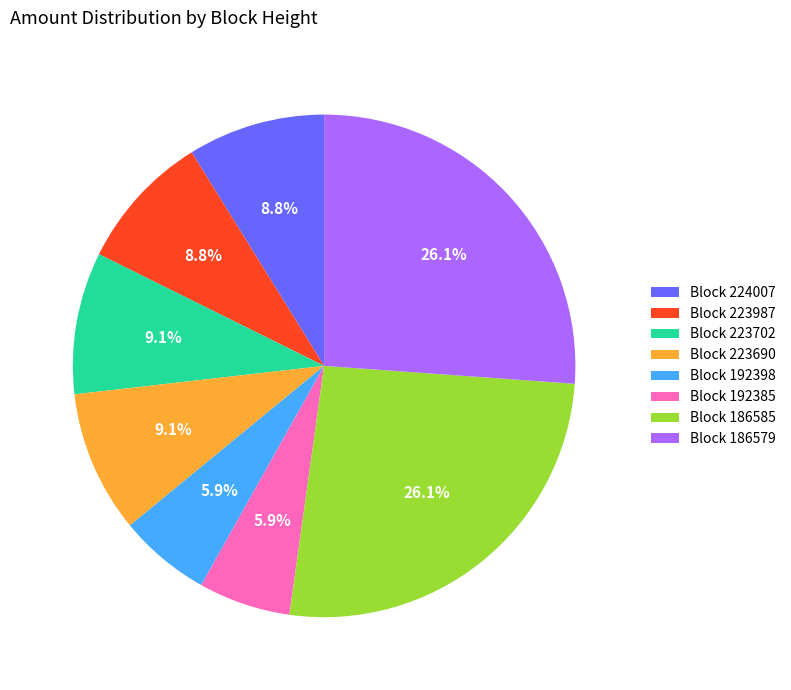

Approximately how many times larger is the value at Block 223987 compared to Block 223702?

1.0